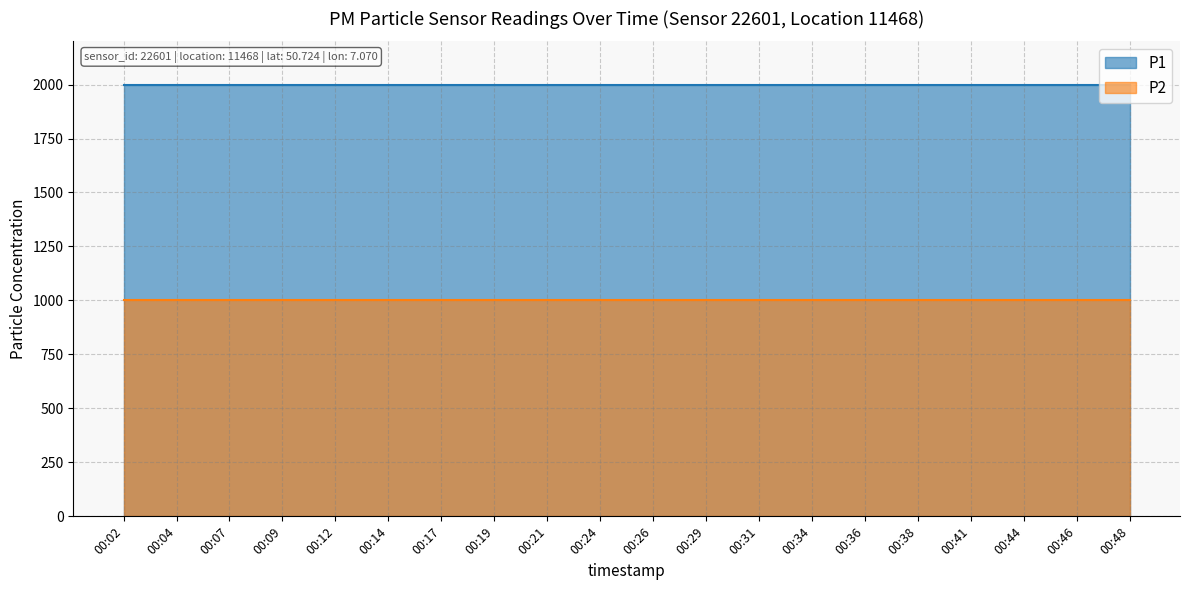

What is the value of the P2 point at the 9th from the left?

999.9